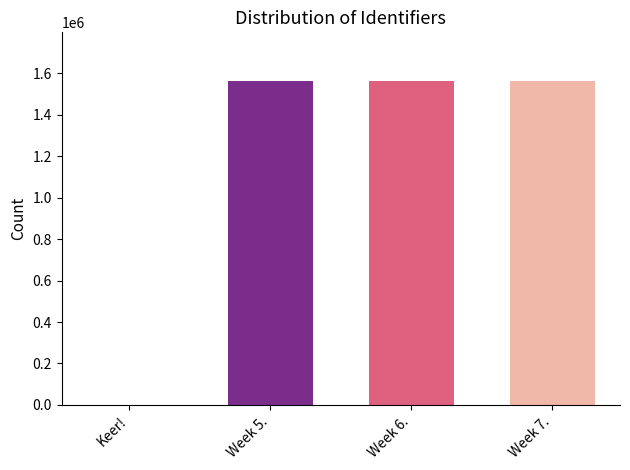

How many bars are there in total?

3